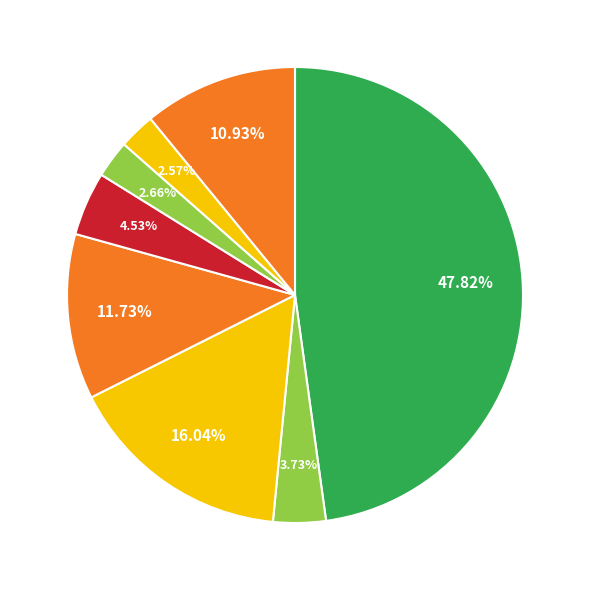

Is there a majority slice in this chart?

No